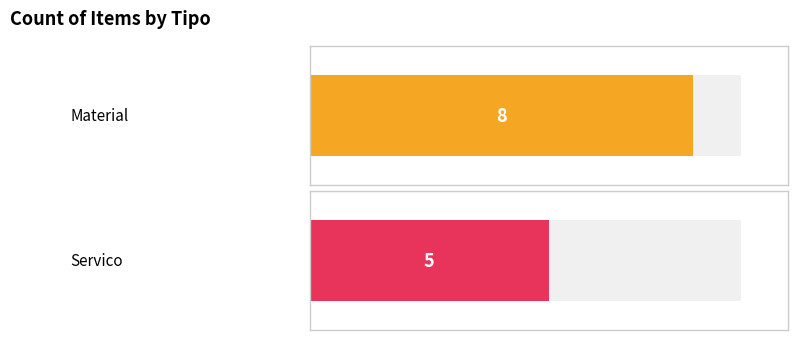

Which series has the largest range (max minus min)?

Servico